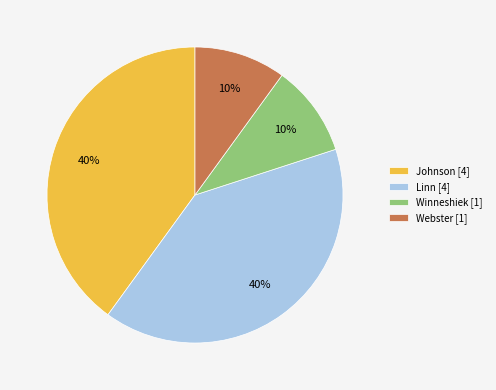

To the nearest percent, what is the difference between the largest and smallest slice percentages?

30%